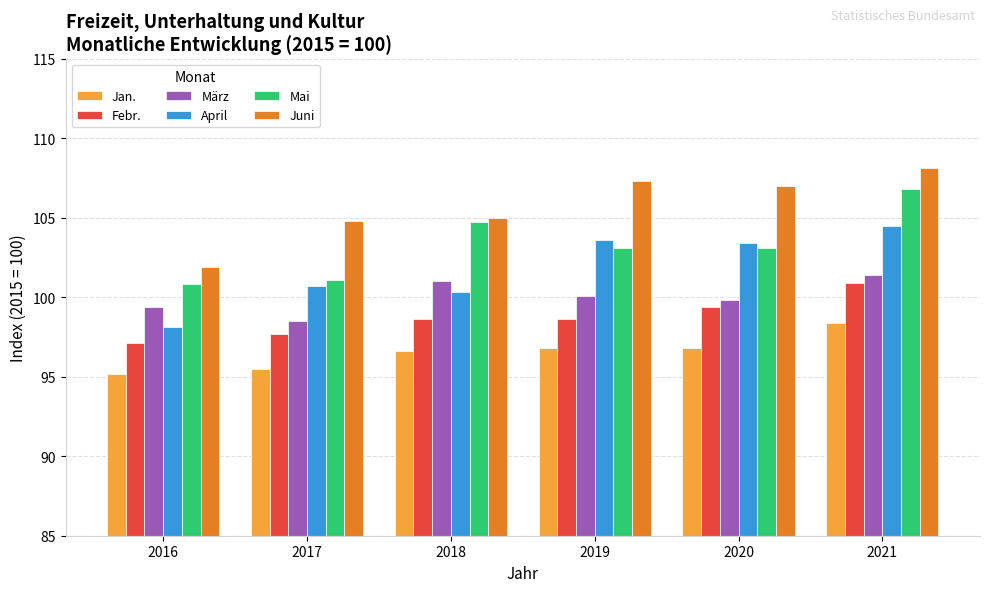

What is the sum of the Juni values at 2019 and 2021?

215.4